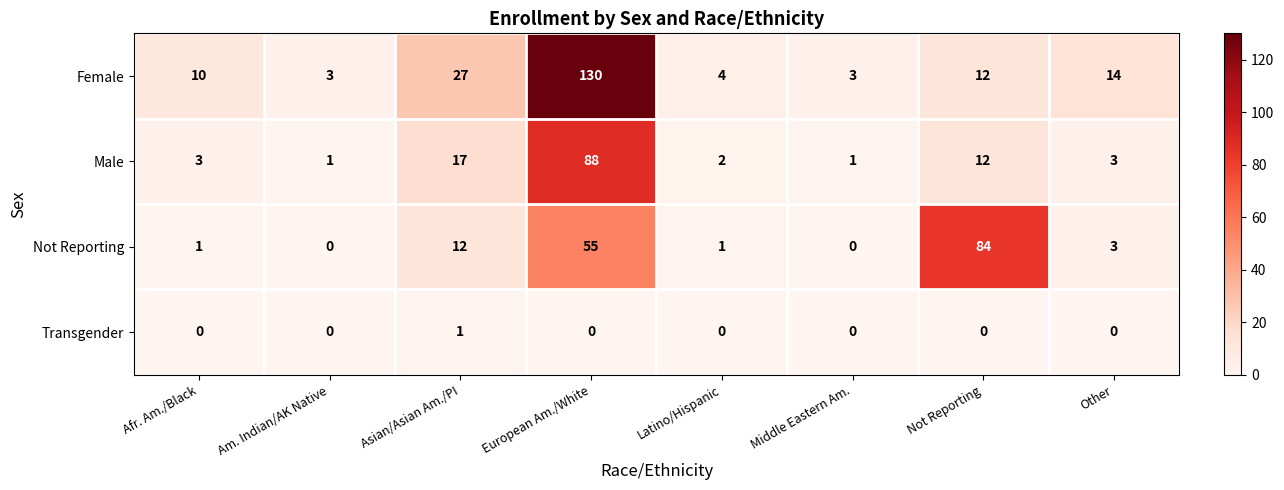

True or false: Male has a value of 3 at Other.

True